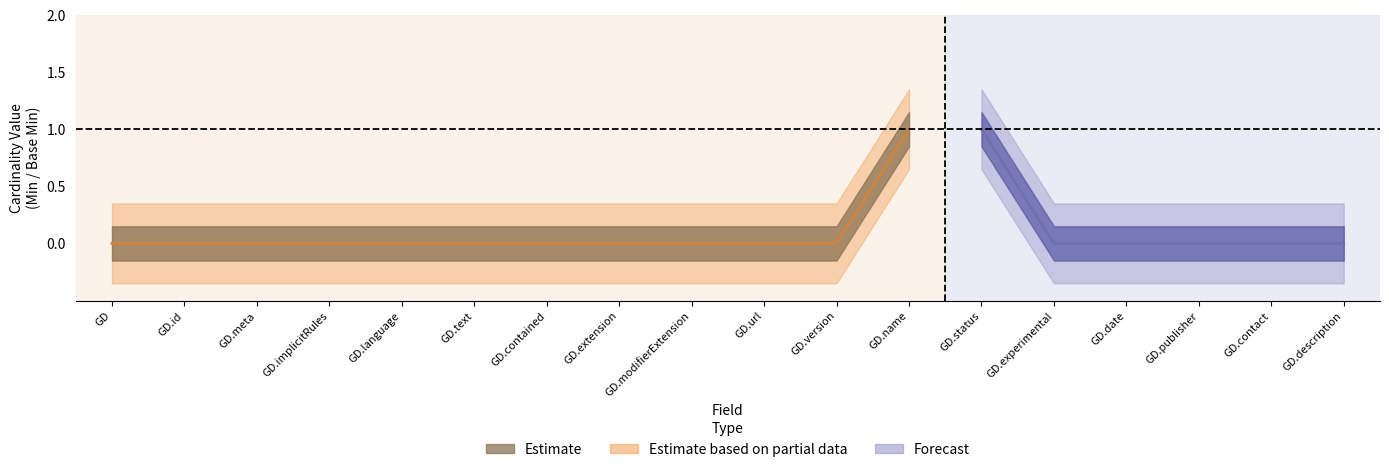

The Base Min series shows 0 at GraphDefinition.modifierExtension. True or false?

True